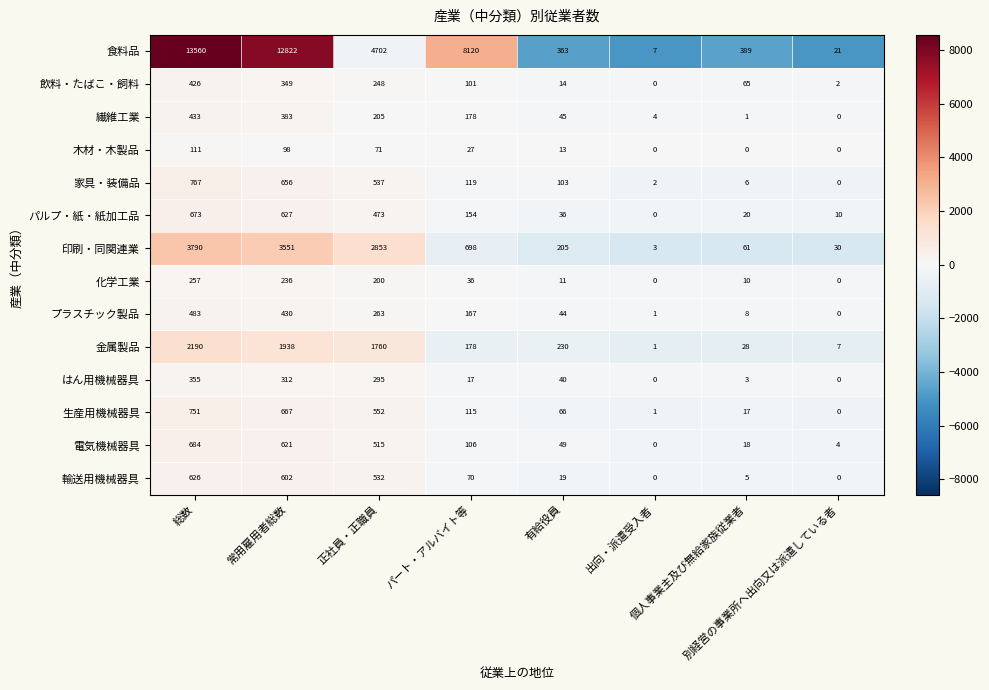

Which series has the largest range (max minus min)?

食料品